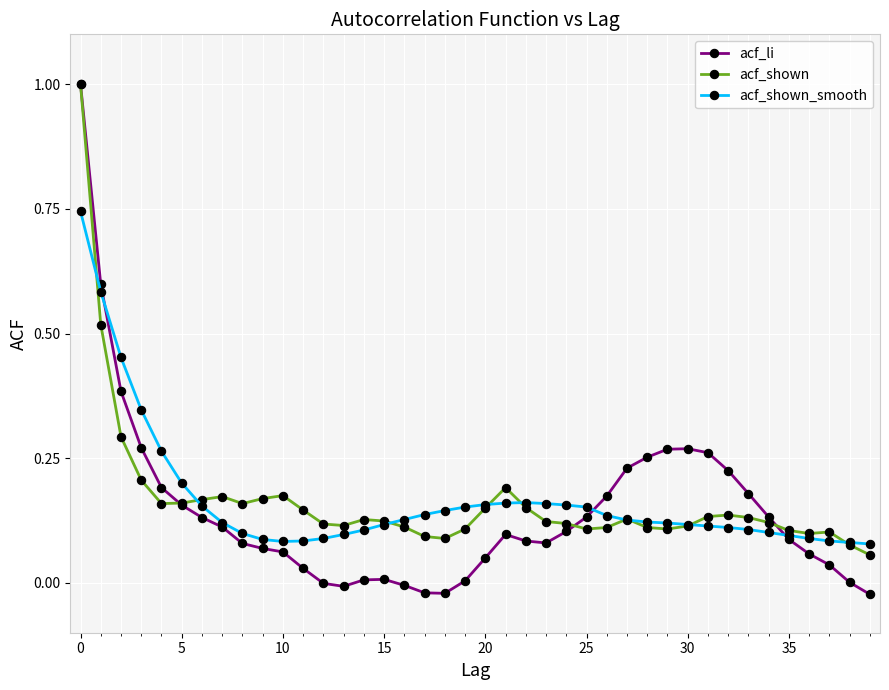

True or false: acf_shown_smooth has more than 0 points higher than both neighbors.

True